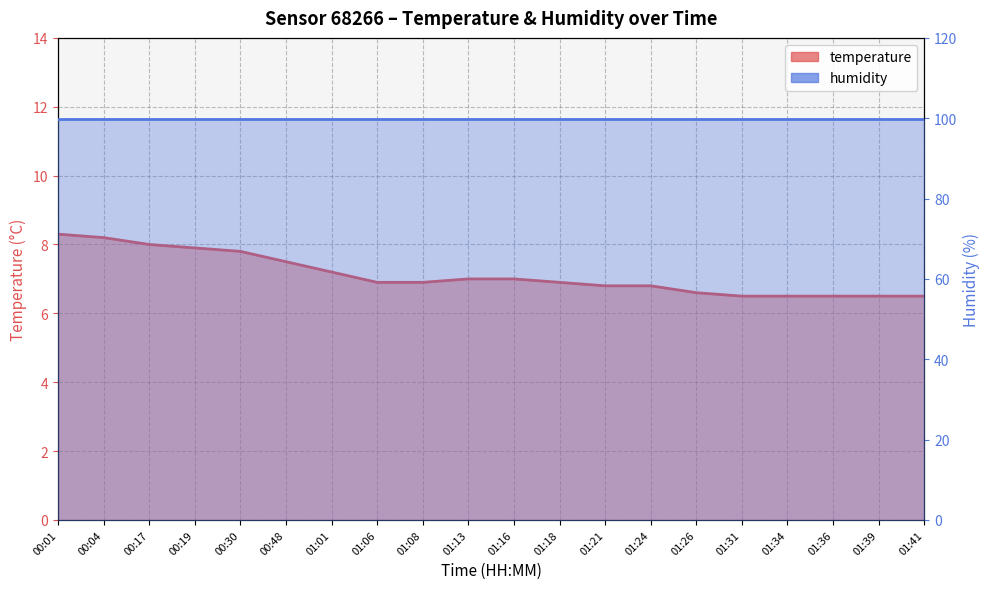

True or false: there are more than 0 points higher than both neighbors.

False